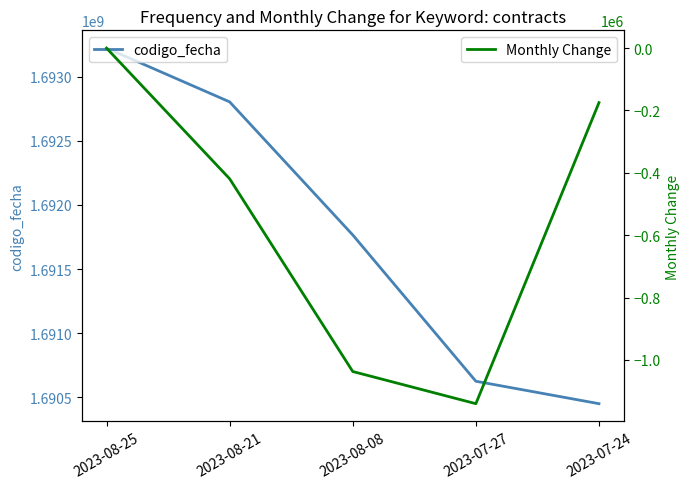

What is the difference between the maximum and second lowest values in the Monthly Change series?

1037031